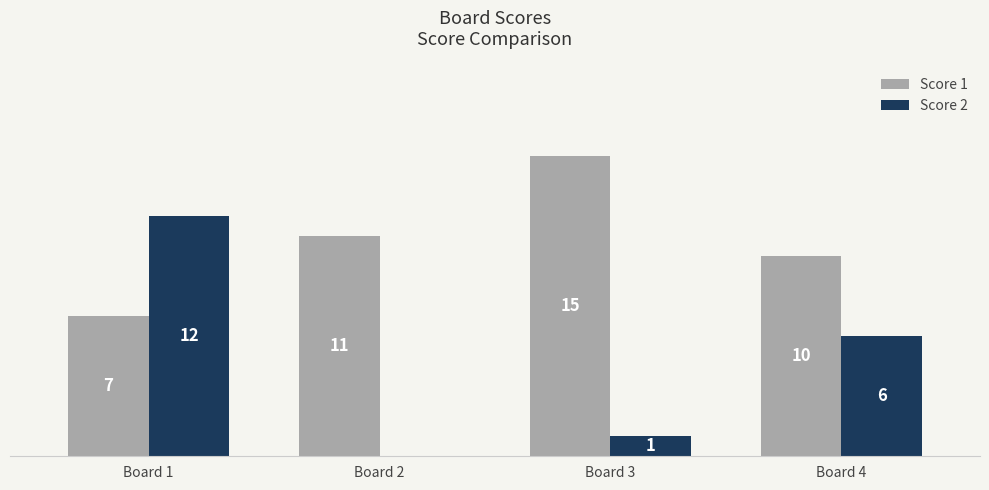

Is the value of Score 2 at Board 3 greater than the value of Score 1 at Board 2?

No